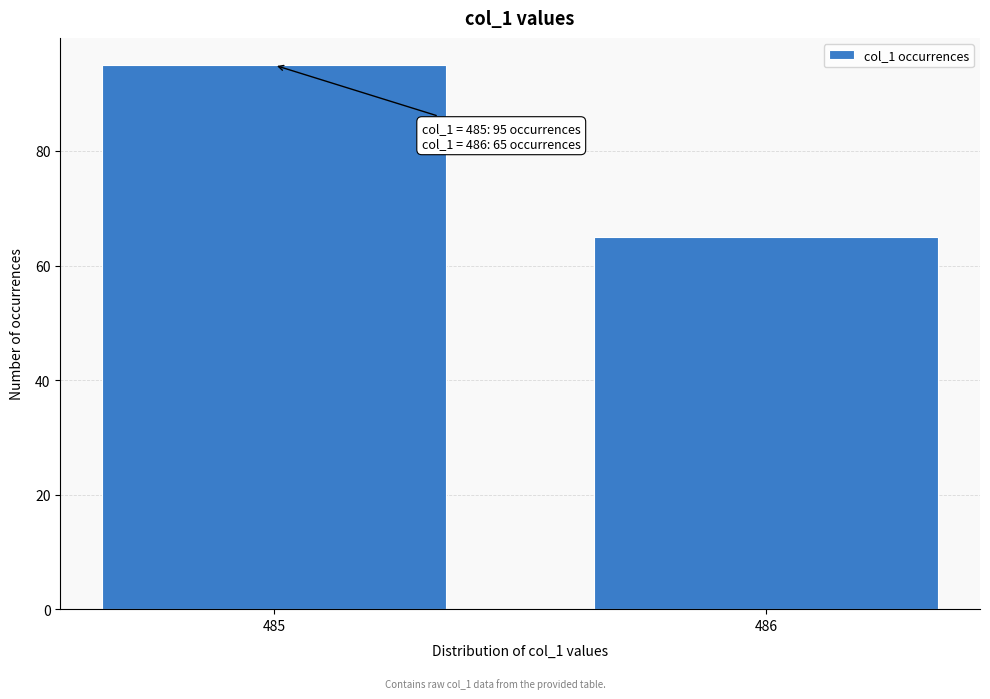

Reading left to right, list all the values displayed in this chart.

485=95	486=65